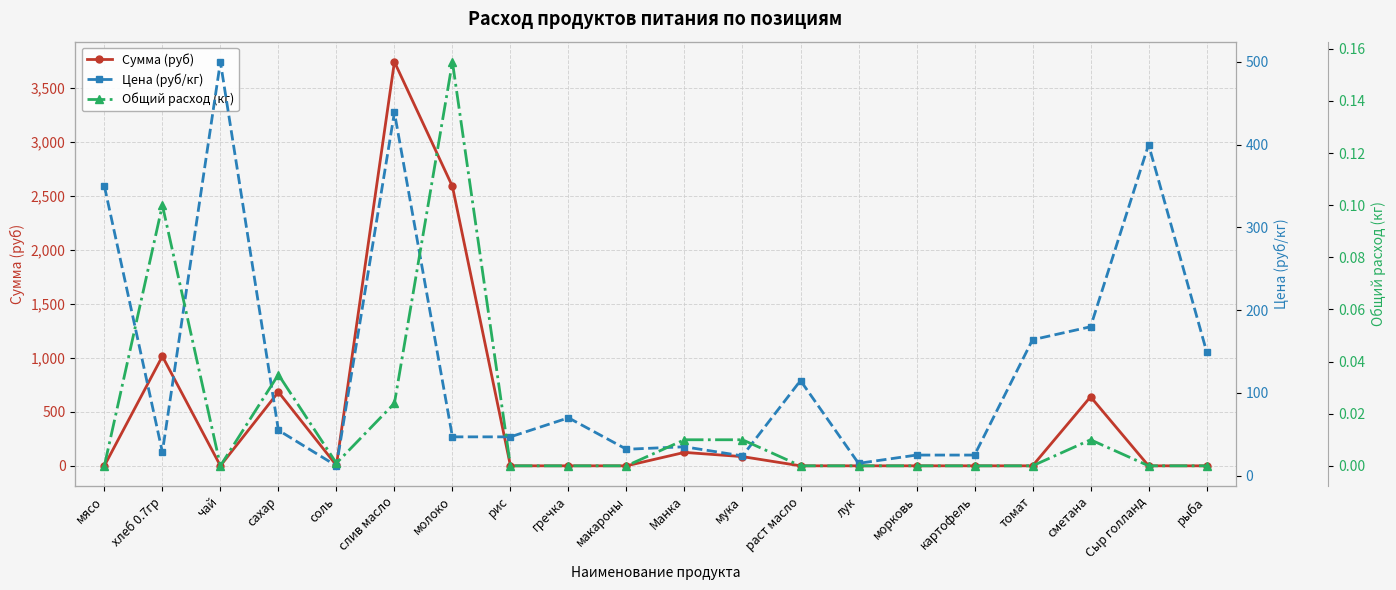

What is the difference between the Сумма (руб) values at лук and мука?

85.2